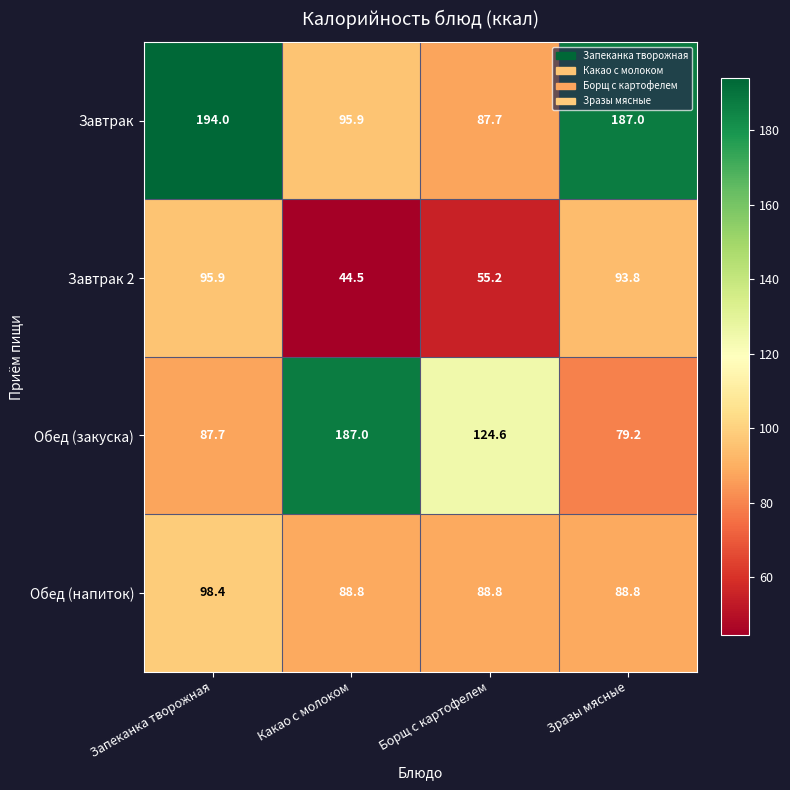

At Борщ с картофелем, list the series in order from largest to smallest.

Обед (закуска), Обед (напиток), Завтрак, Завтрак 2